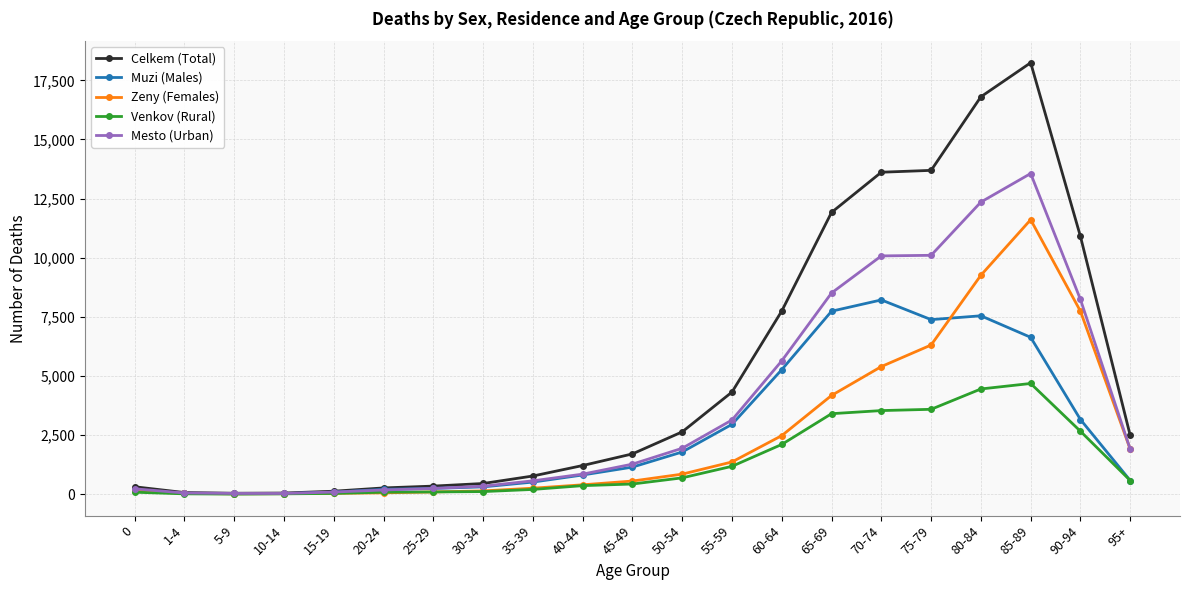

What is the value of the Muzi (Males) point at the 2nd from the left?

37